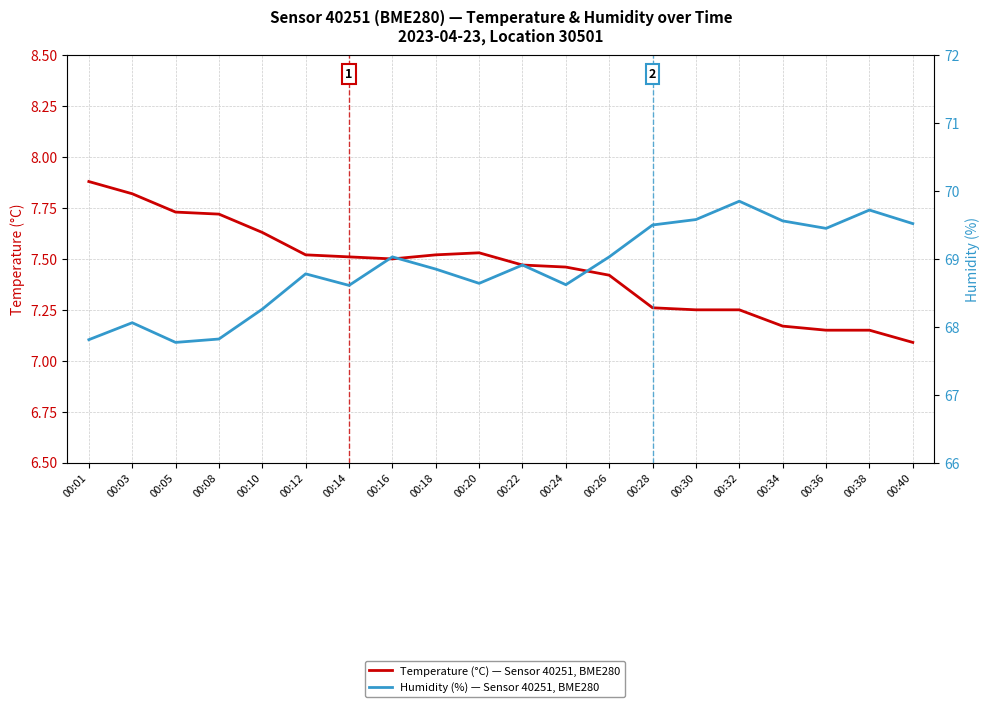

At which category does the chart reach its minimum across all series?

00:40